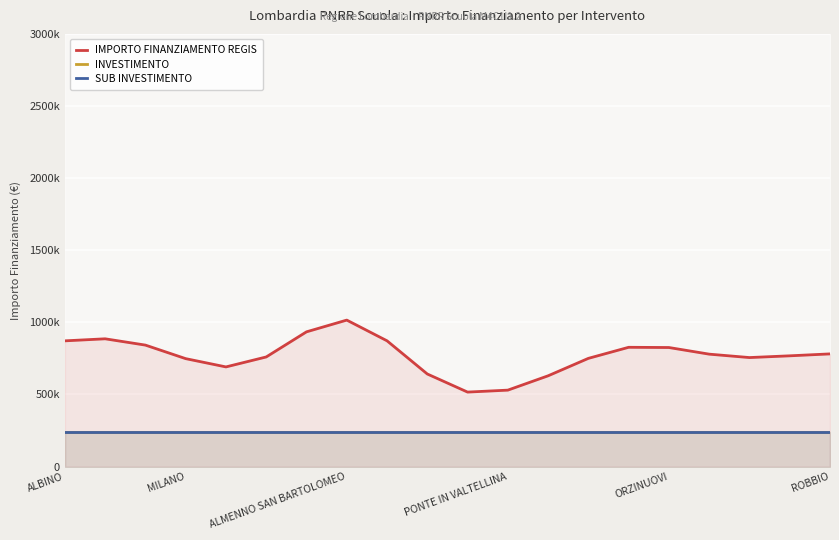

Between ALBINO and MILANO, which series saw the biggest shift?

IMPORTO FINANZIAMENTO REGIS